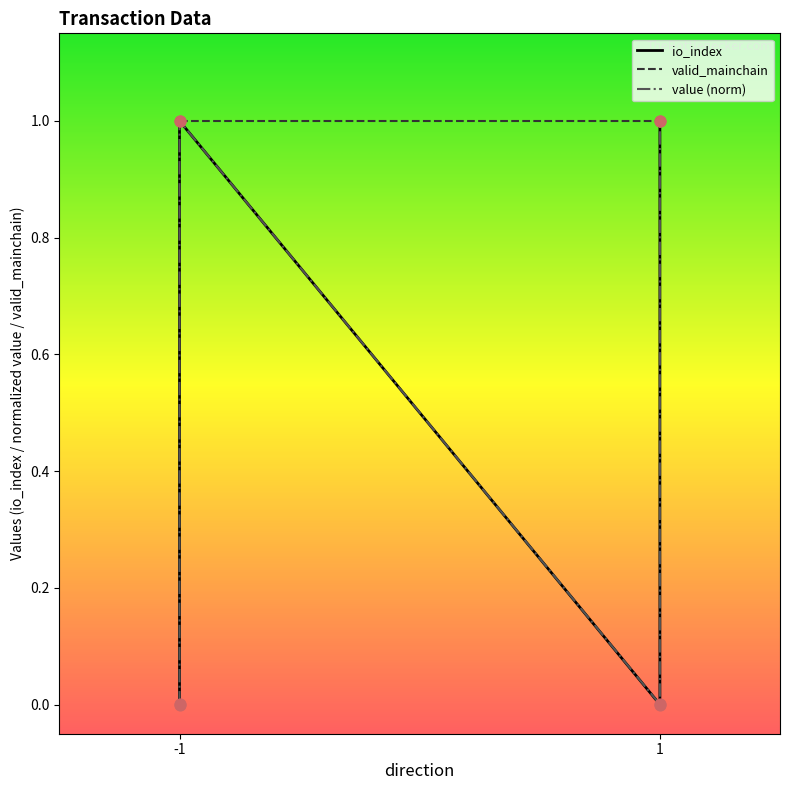

Which series has the widest spread of Y values?

io_index